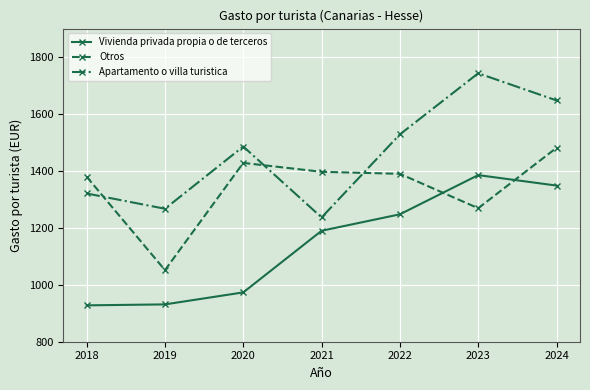

True or false: Apartamento o villa turistica and Vivienda privada propia o de terceros intersect in this chart.

False